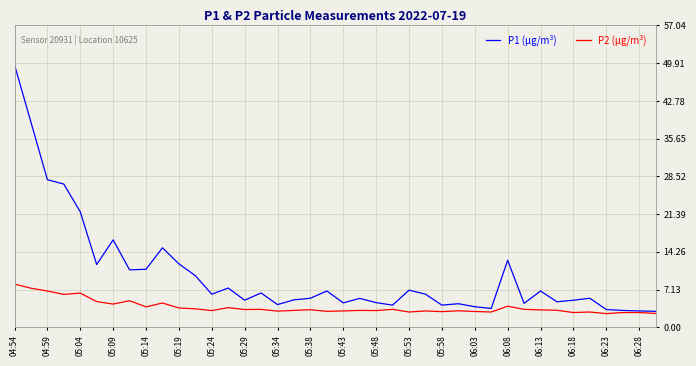

Which series has the largest total across all categories?

P1 (µg/m³)